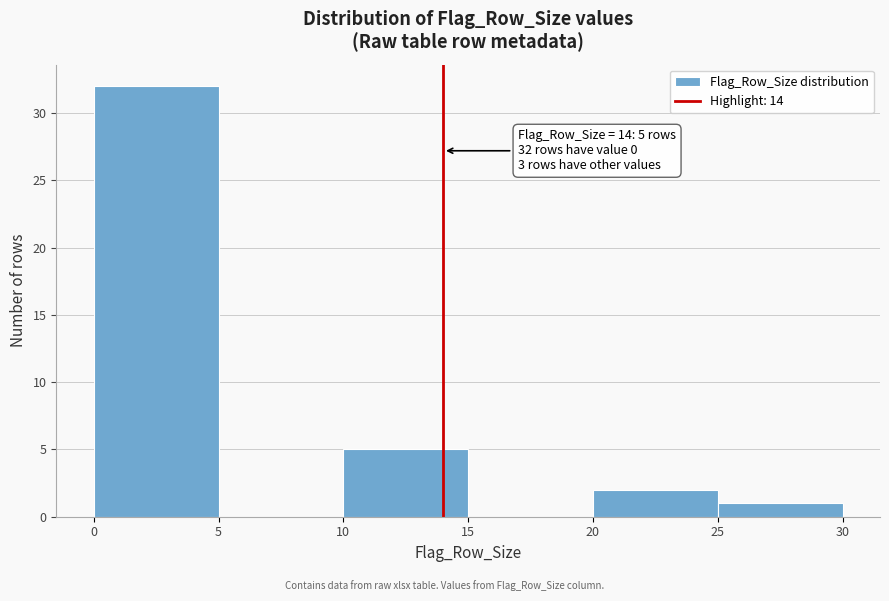

Over which range of the x-axis is the bar tallest?

0 to 5